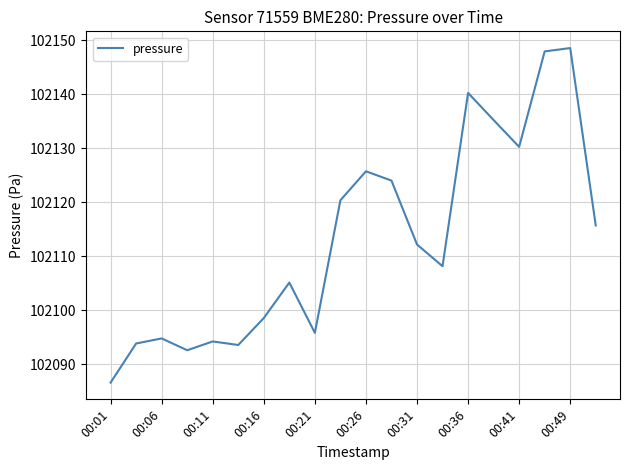

What is the difference between the maximum and minimum values?

62.0